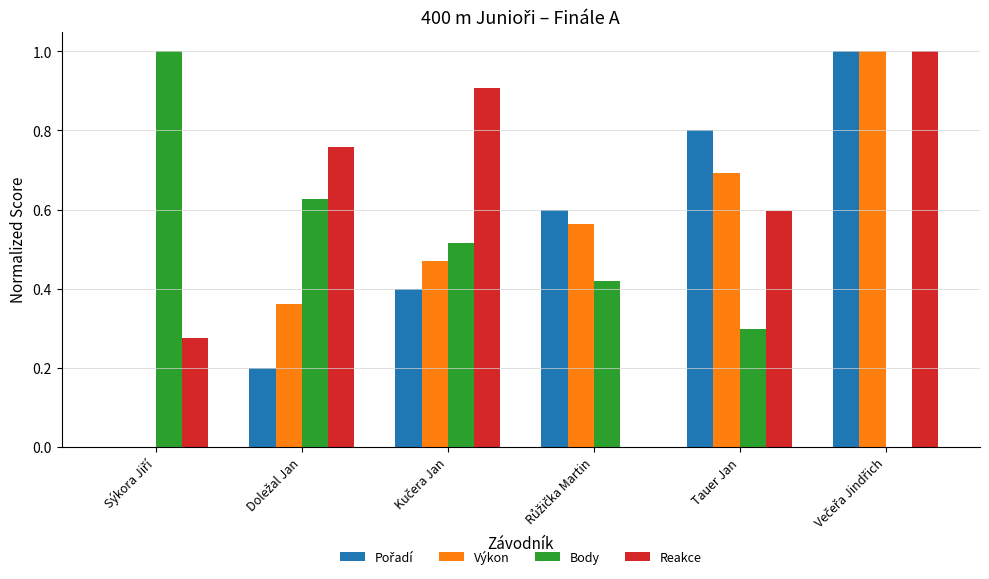

What is the highest value of the Výkon series?

1.0